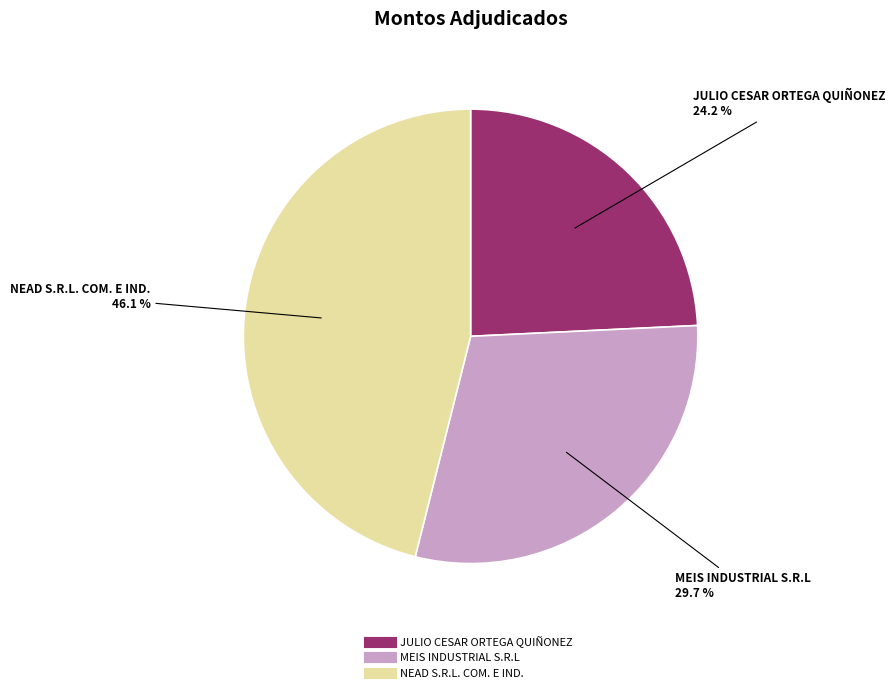

What percentage is the MEIS INDUSTRIAL S.R.L slice, to the nearest percent?

30%